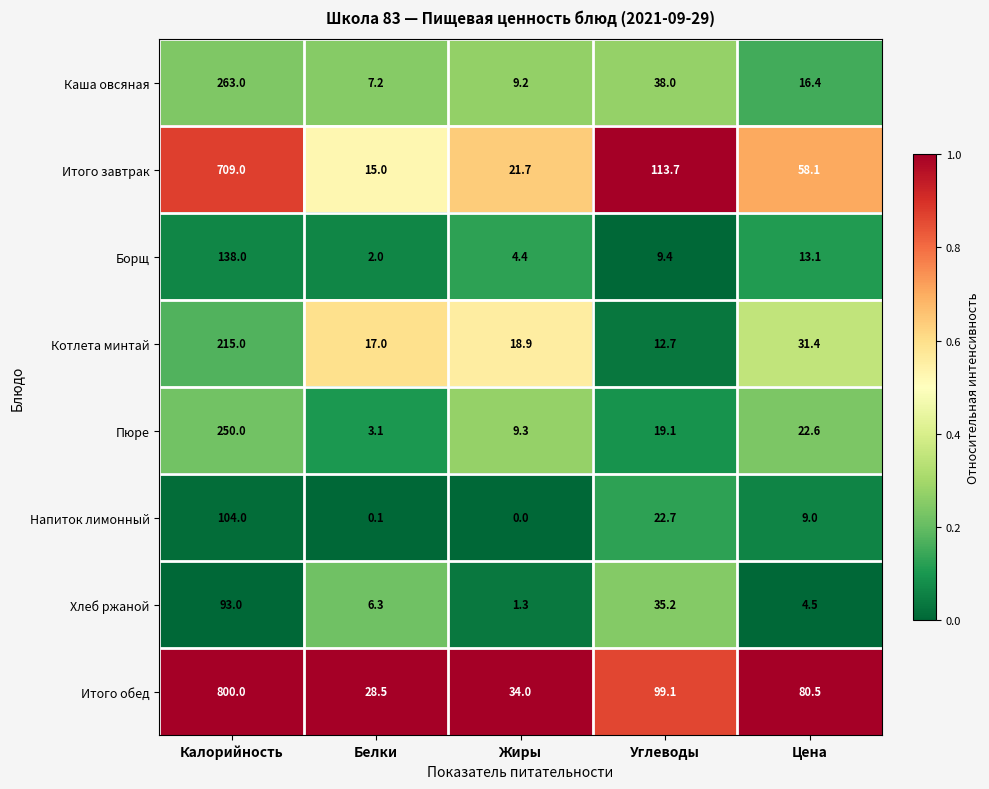

What is the total value across all series at Углеводы?

349.9